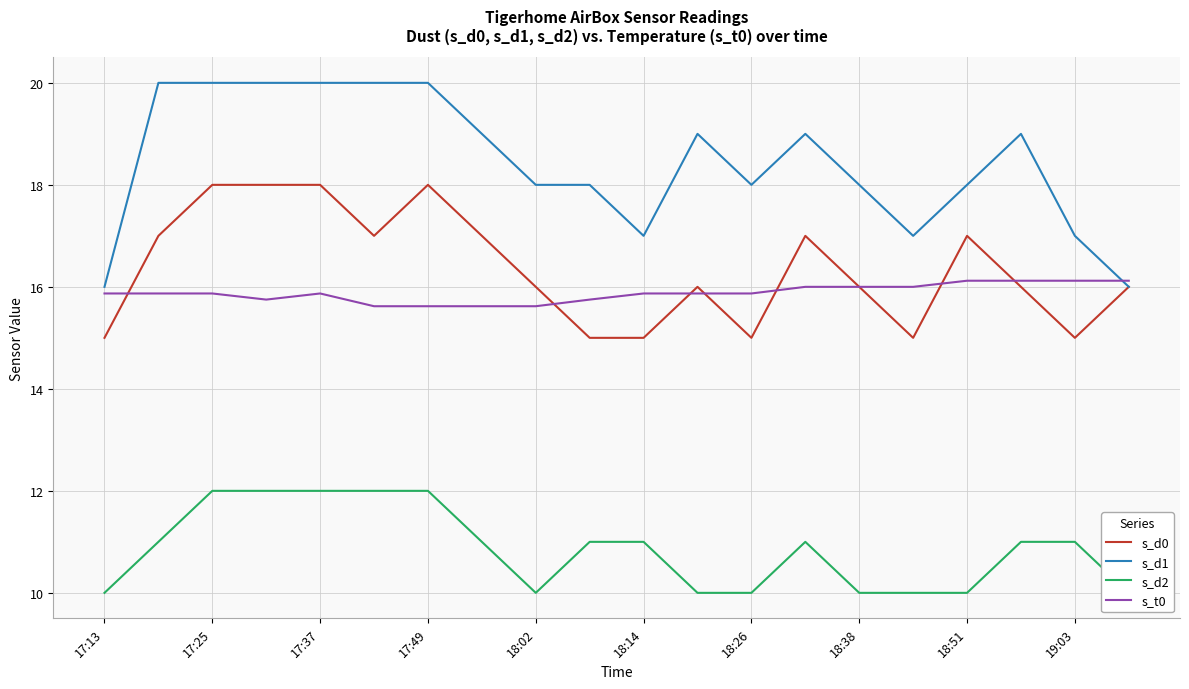

True or false: s_t0 has a value of 28.4 at 18:14.

False